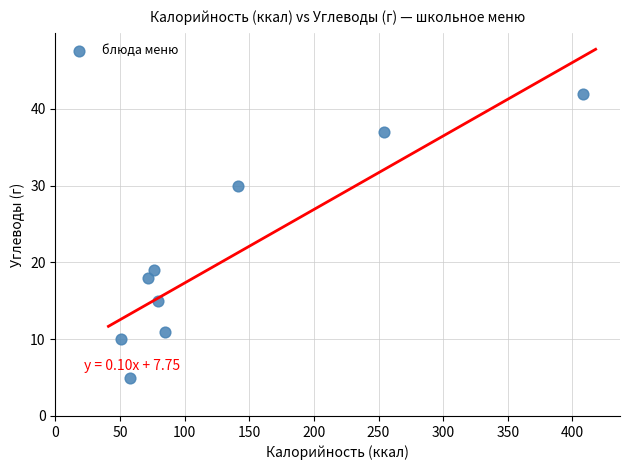

What Y value in the scatter plot is closest to 23?

19